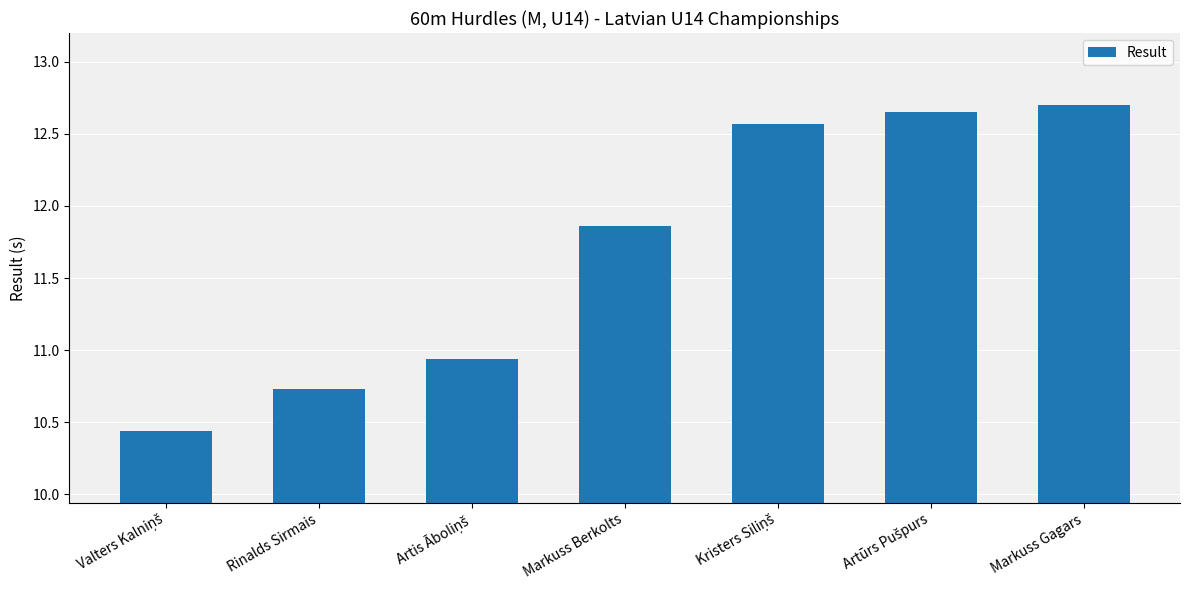

What position from the right is Rinalds Sirmais?

6